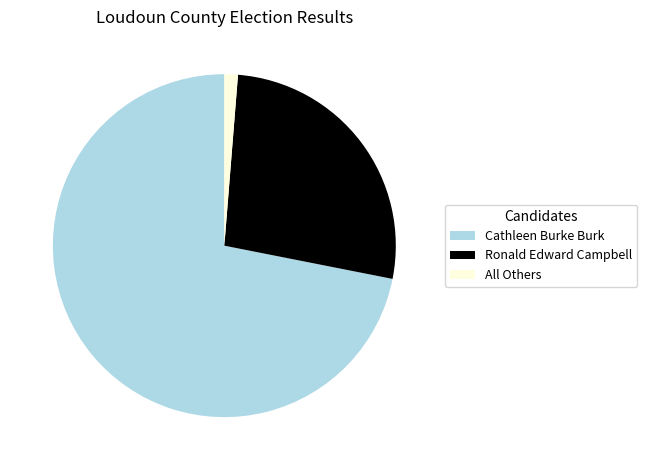

Which has a higher value, All Others or Ronald Edward Campbell?

Ronald Edward Campbell